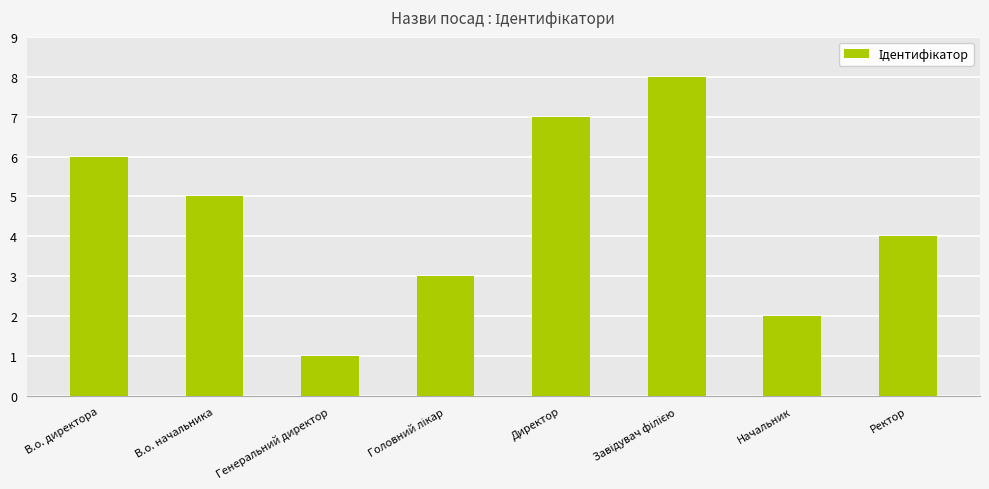

What is the change in value from Начальник to Ректор?

+2